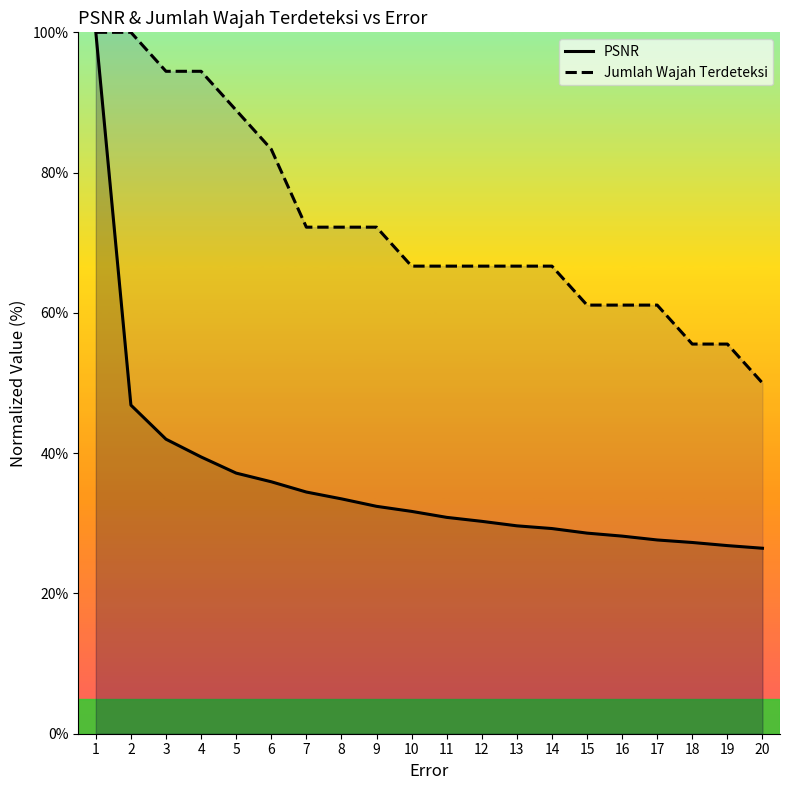

Is this an area chart (filled region under the line)?

No